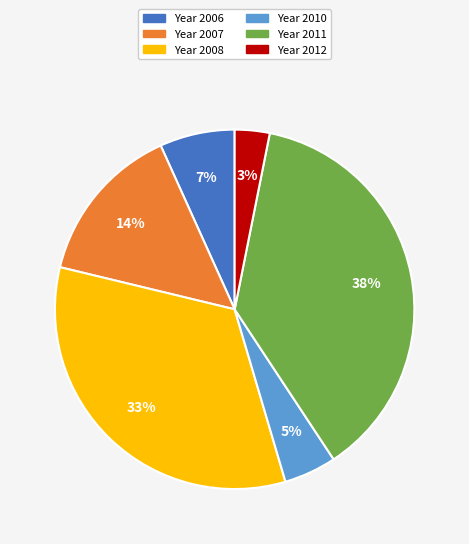

Is there a majority slice in this chart?

No